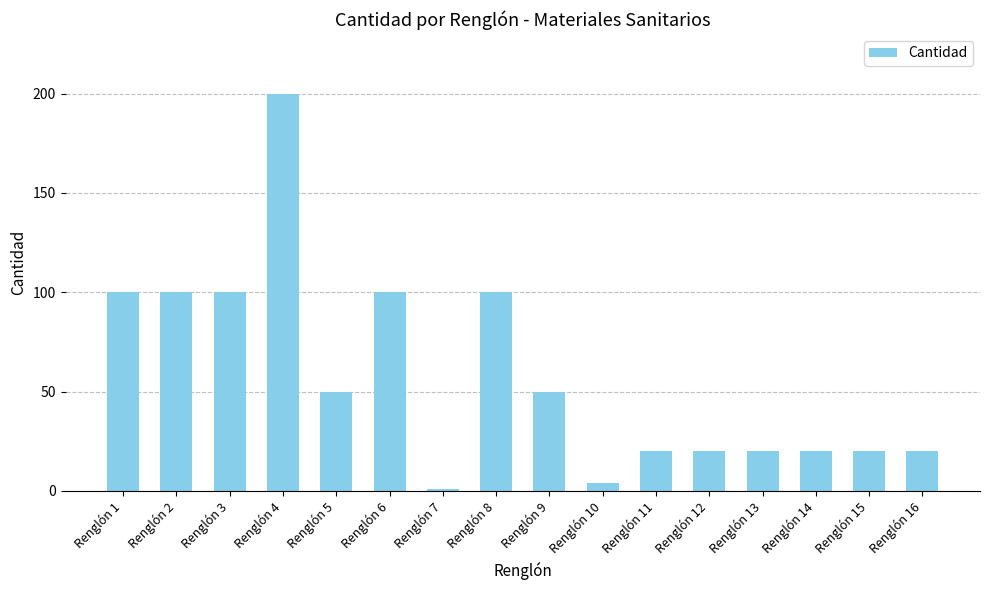

The value at Renglón 13 is 28. True or false?

False